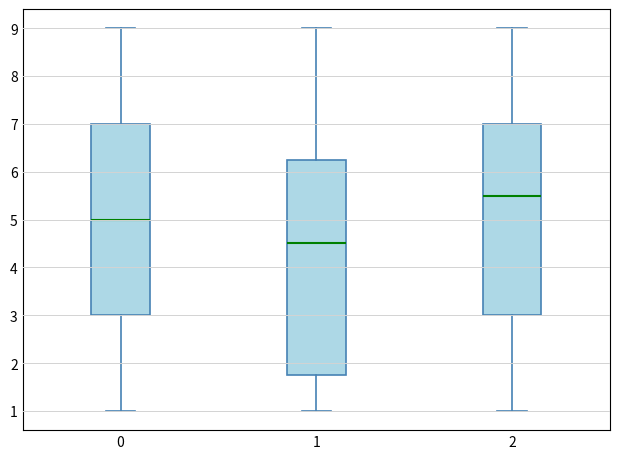

Which box has the lowest median line?

1